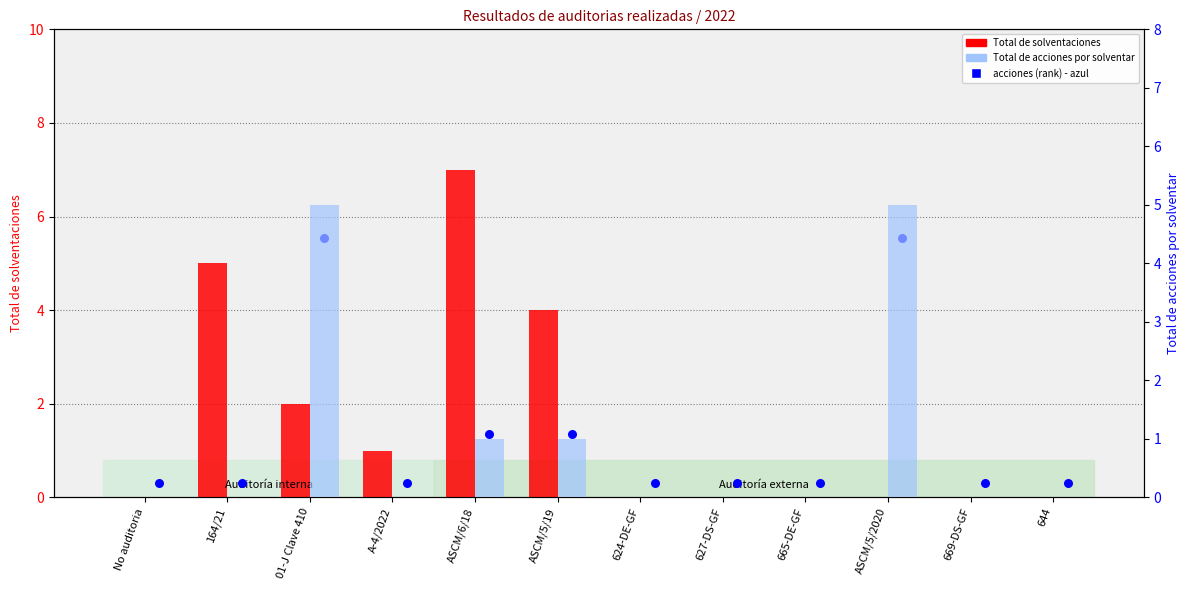

What are all the series names shown in the legend?

Total de solventaciones, acciones (rank), Total de acciones por solventar